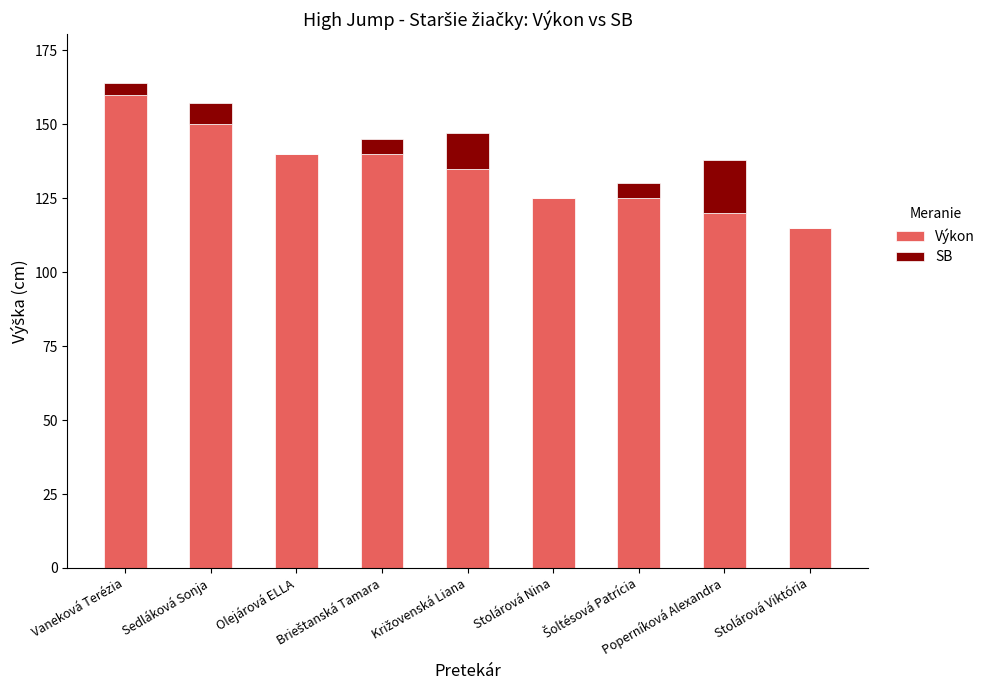

What is the highest value of the Výkon series?

160